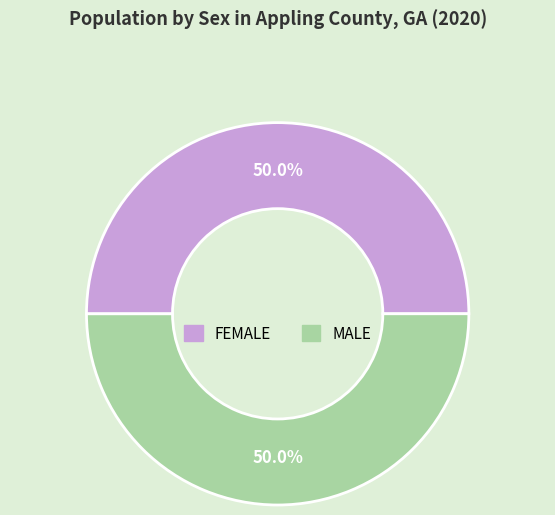

What is the total percentage of FEMALE and MALE?

100.0%